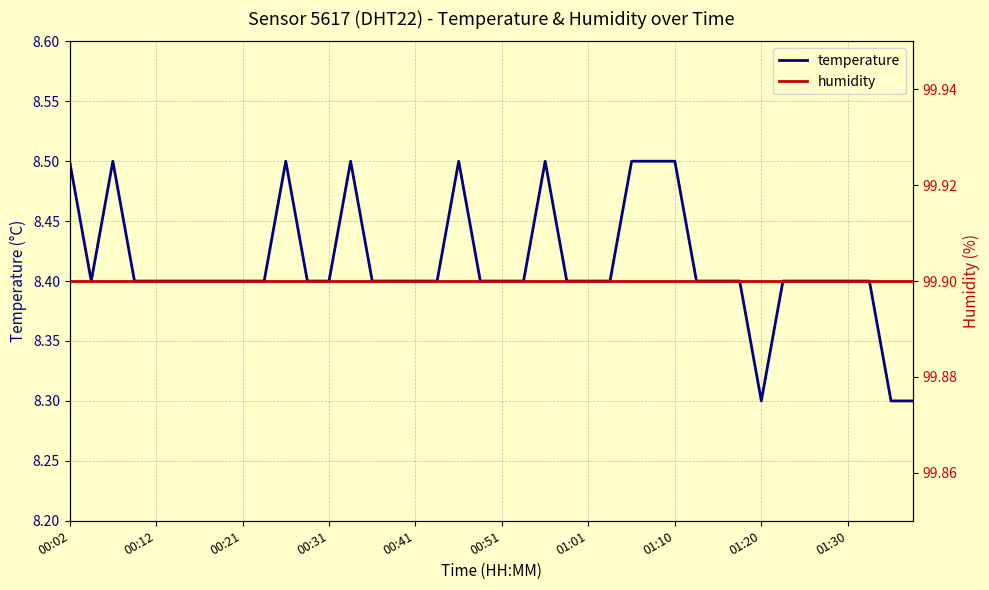

Reading right to left, extract all data points from this chart.

temperature: 8.3	8.3	8.4	8.4	8.4	8.4	8.4	8.3	8.4	8.4	8.4	8.5	8.5	8.5	8.4	8.4	8.4	8.5	8.4	8.4	8.4	8.5	8.4	8.4	8.4	8.4	8.5	8.4	8.4	8.5	8.4	8.4	8.4	8.4	8.4	8.4	8.4	8.5	8.4	8.5
humidity: 99.9	99.9	99.9	99.9	99.9	99.9	99.9	99.9	99.9	99.9	99.9	99.9	99.9	99.9	99.9	99.9	99.9	99.9	99.9	99.9	99.9	99.9	99.9	99.9	99.9	99.9	99.9	99.9	99.9	99.9	99.9	99.9	99.9	99.9	99.9	99.9	99.9	99.9	99.9	99.9